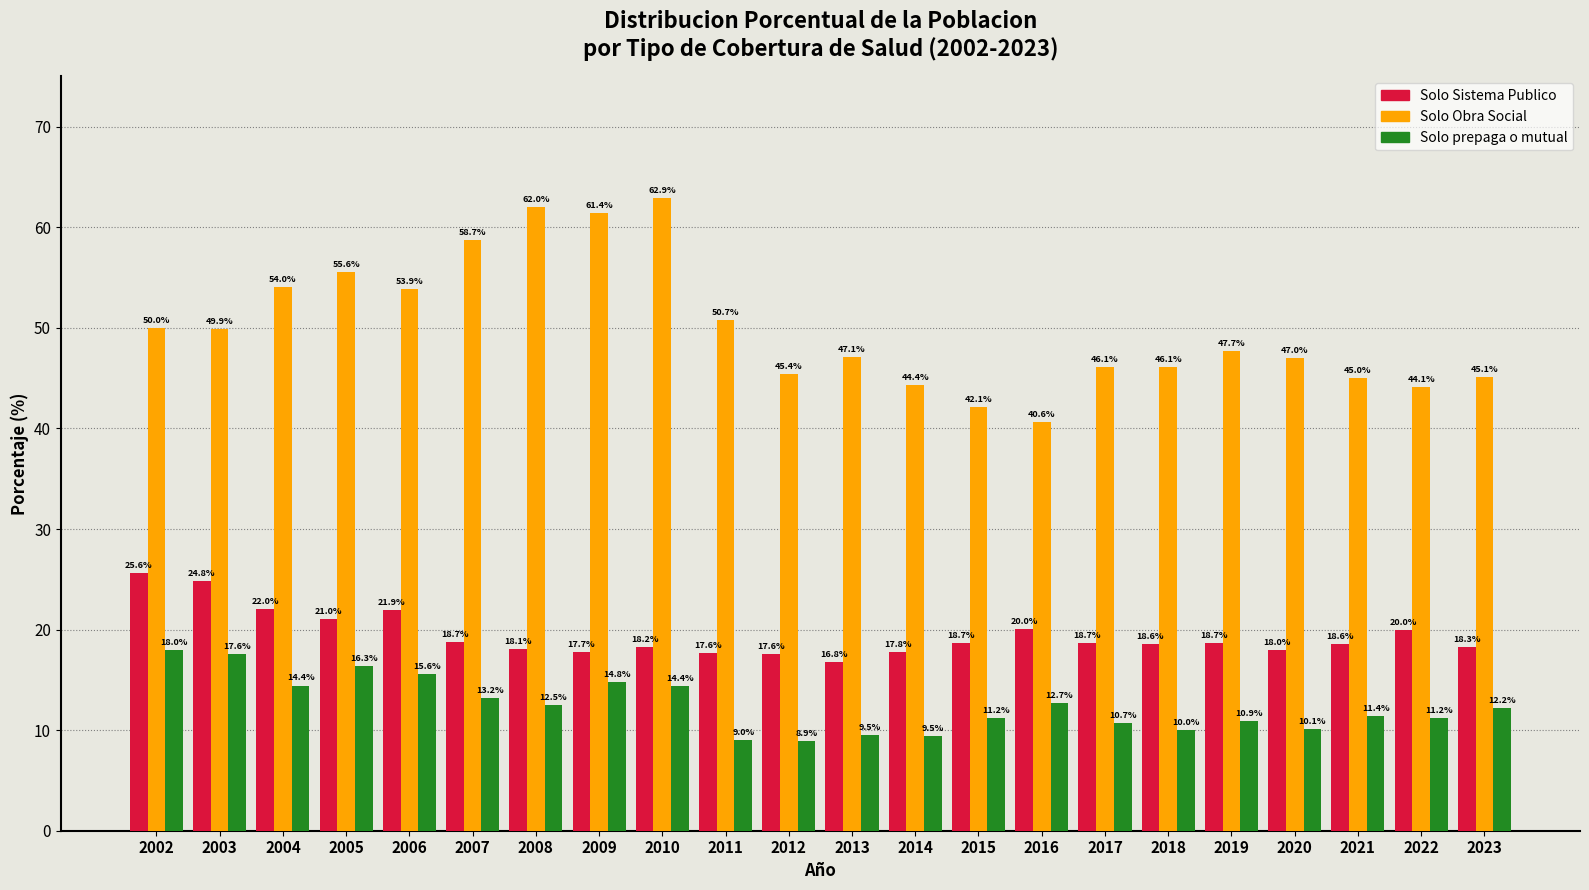

What value does the Solo Obra Social series have at 2019?

47.7